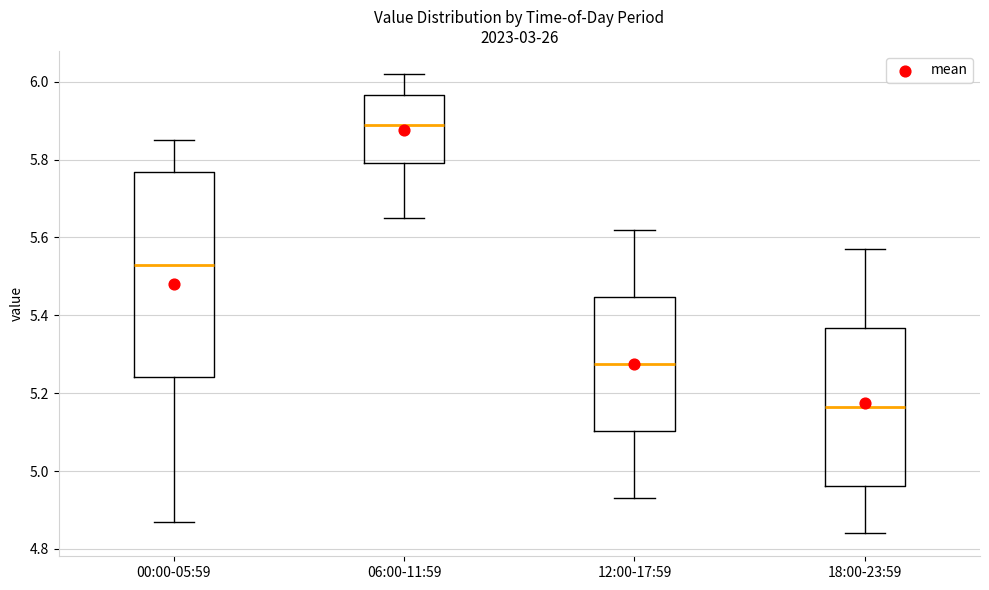

Reading left to right, transcribe this box plot: for each box, give where its median line is, the range the box spans, and where its two whiskers end, as read against the y-axis. The values are not printed on the chart, so give them approximately, as read against the axis.

00:00-05:59: median 5.54, box 5.24 to 5.76, whiskers 4.88 to 5.86
06:00-11:59: median 5.90, box 5.80 to 5.96, whiskers 5.66 to 6.02
12:00-17:59: median 5.28, box 5.10 to 5.44, whiskers 4.94 to 5.62
18:00-23:59: median 5.16, box 4.96 to 5.36, whiskers 4.84 to 5.58